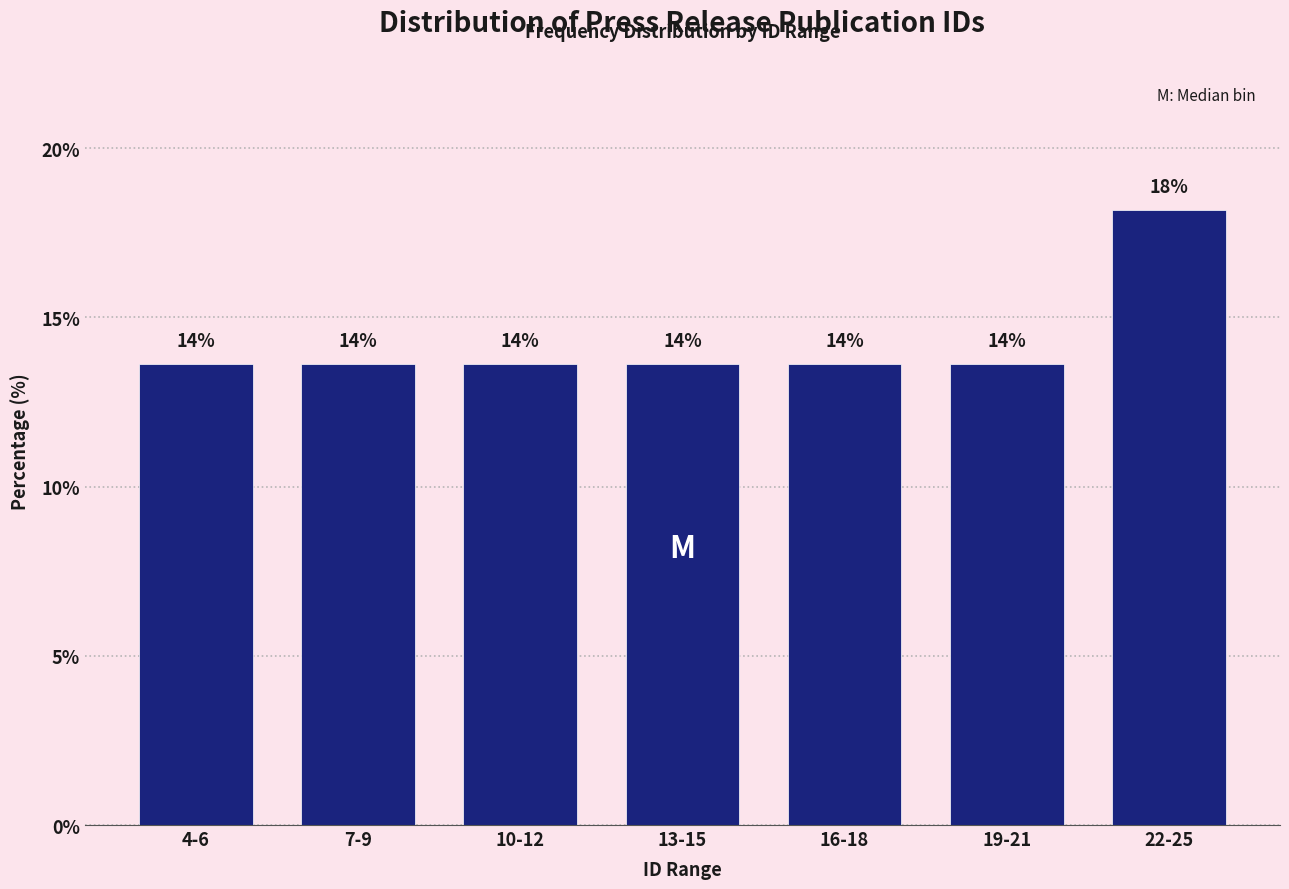

How many bars are there in total?

7